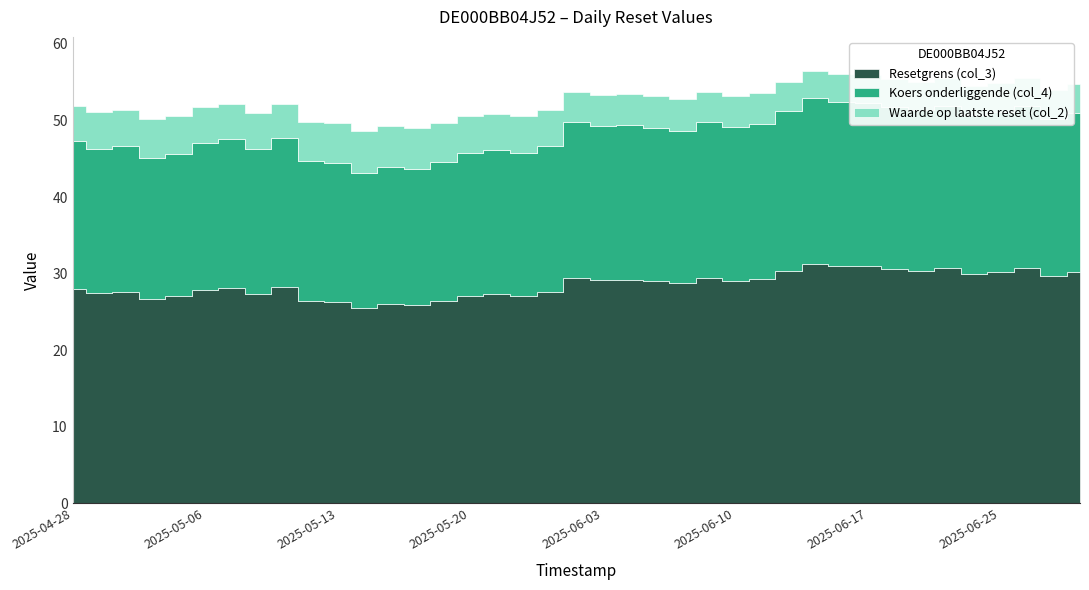

Between 2025-04-28 and 2025-06-24, which is larger?

2025-06-24